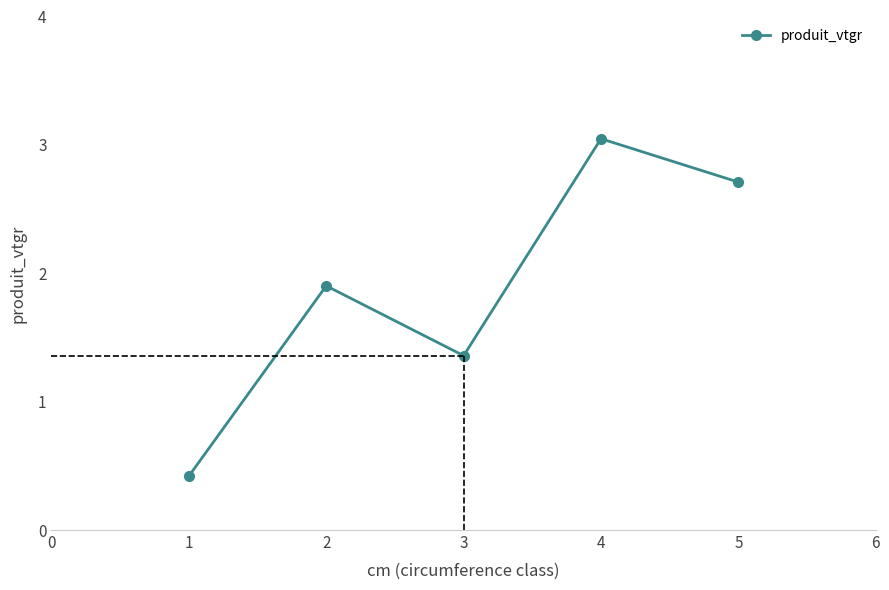

The value at 1 is 0.4. True or false?

True